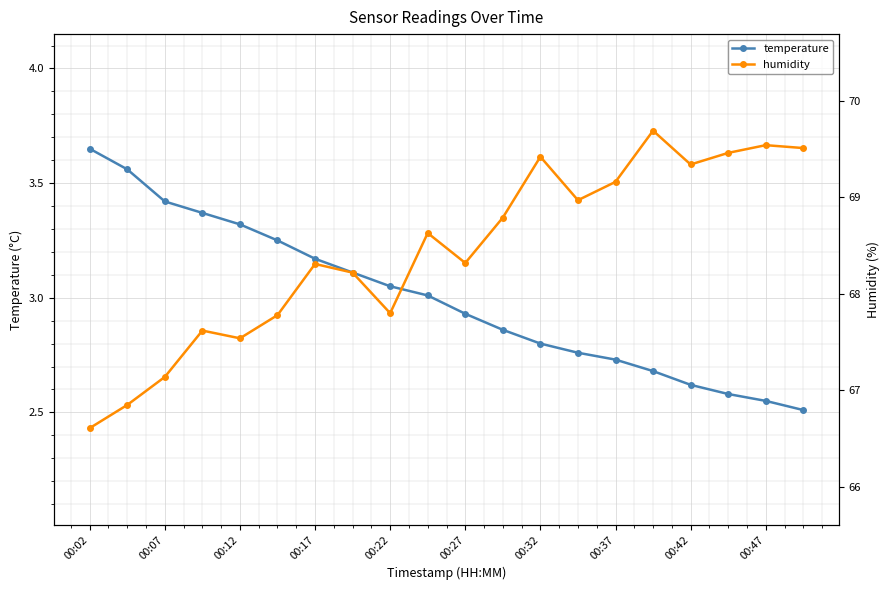

Is it true that temperature equals 4.7 at 00:42?

False